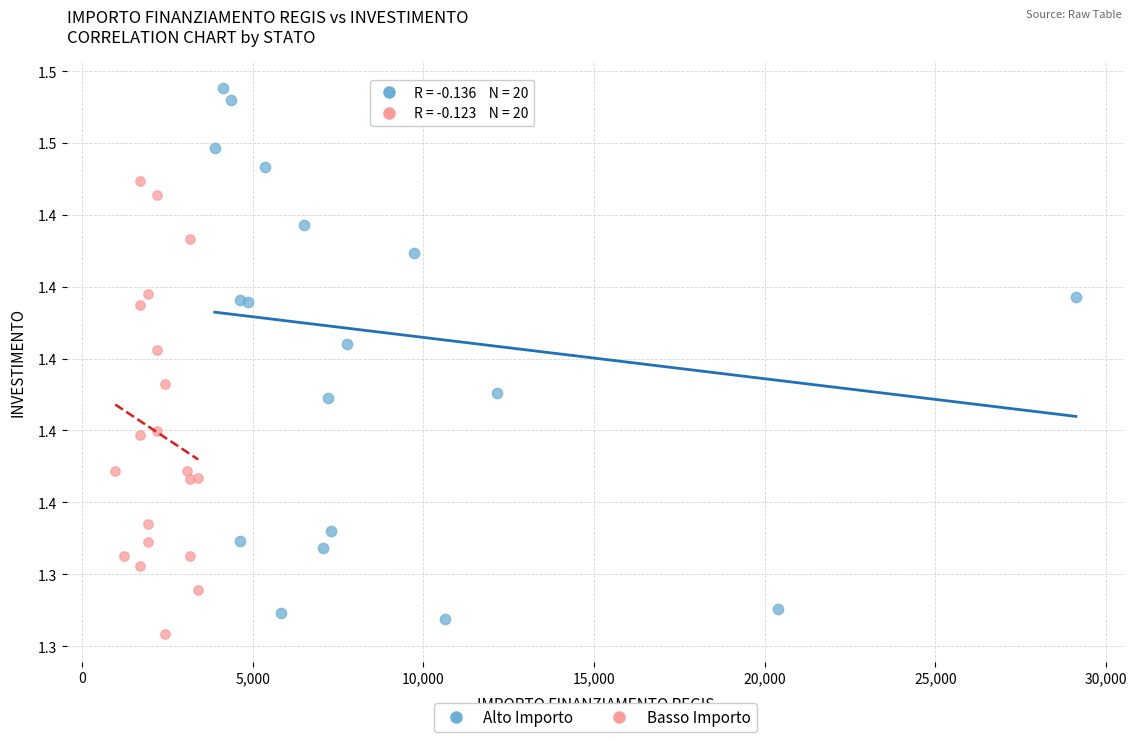

What are all the series names shown in the legend?

Alto Importo, Basso Importo